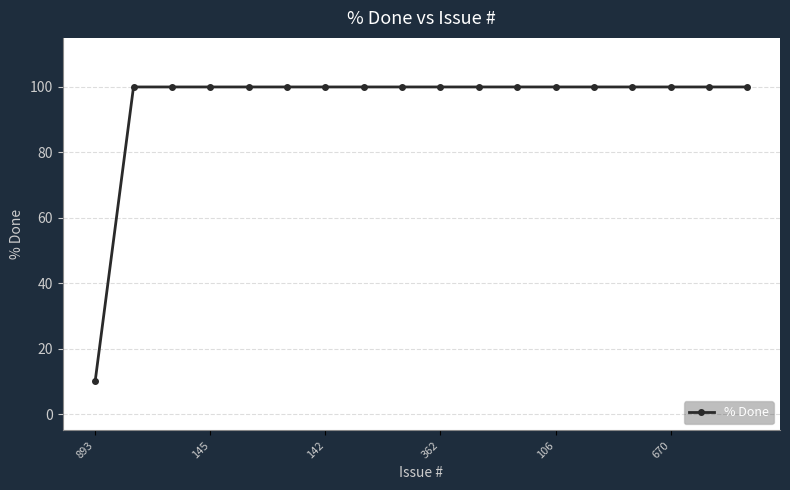

Does the chart display data point markers on the line(s)?

Yes